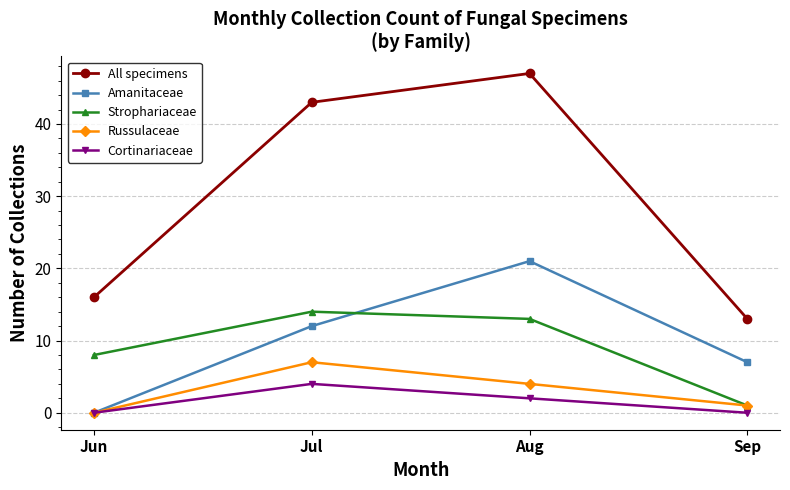

Which category has the lowest value in the Russulaceae series?

Jun